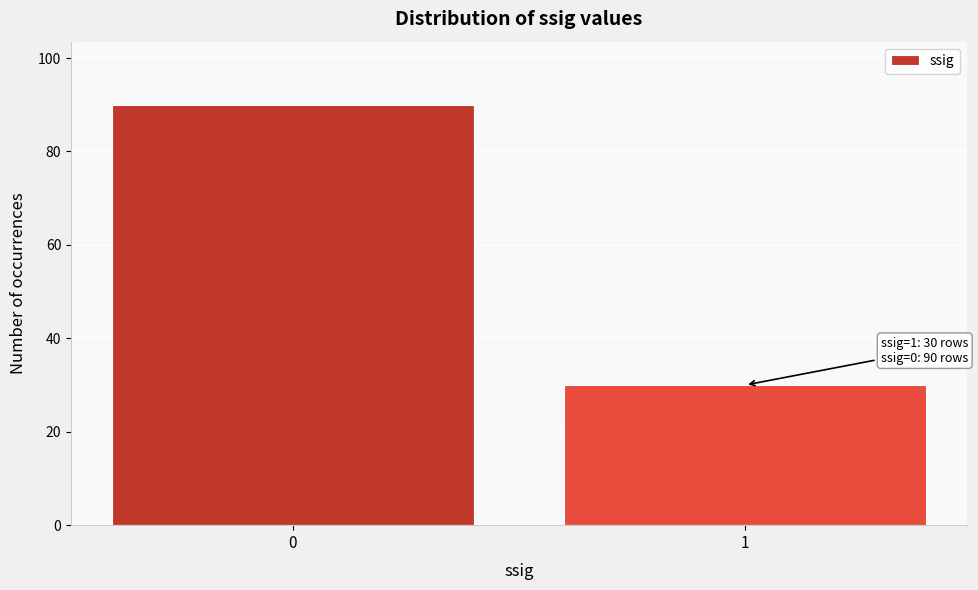

Reading right to left, list all the values displayed in this chart.

1=30	0=90